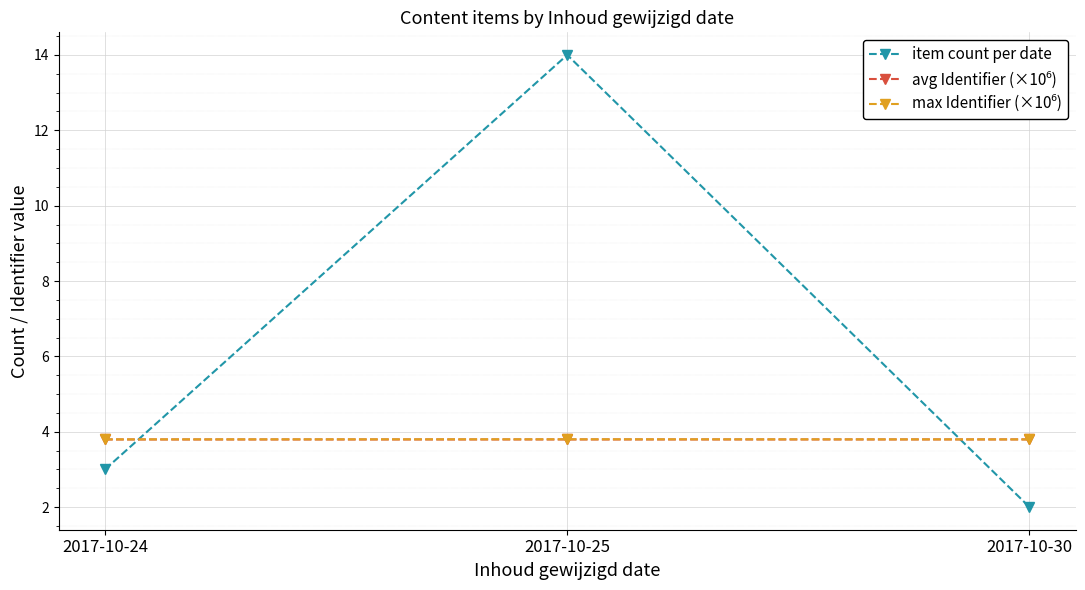

Read the item count per date value at 2017-10-24.

3.0